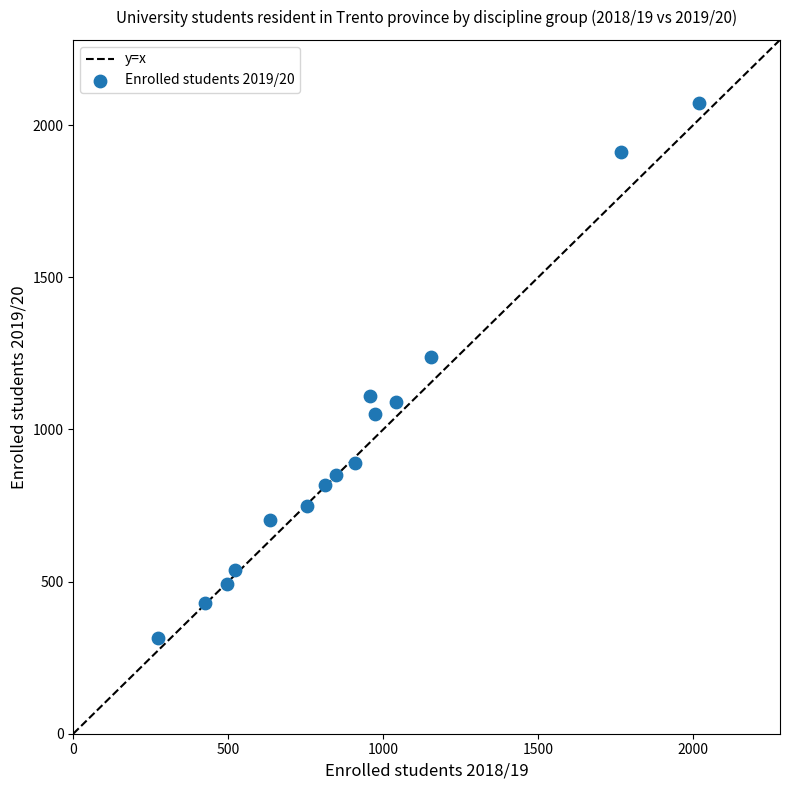

What Y value in the scatter plot is closest to 1193?

1239